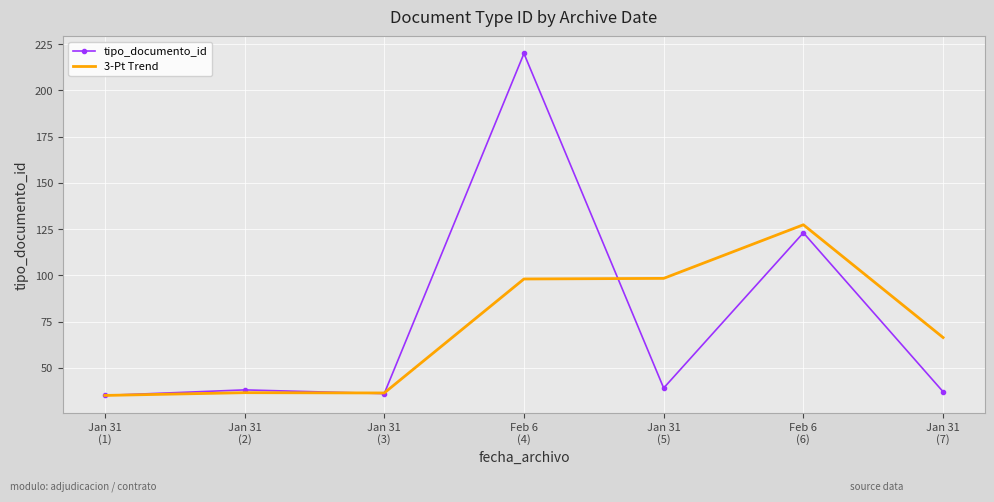

In tipo_documento_id, how many points are higher than both neighbors (excluding endpoints)?

3